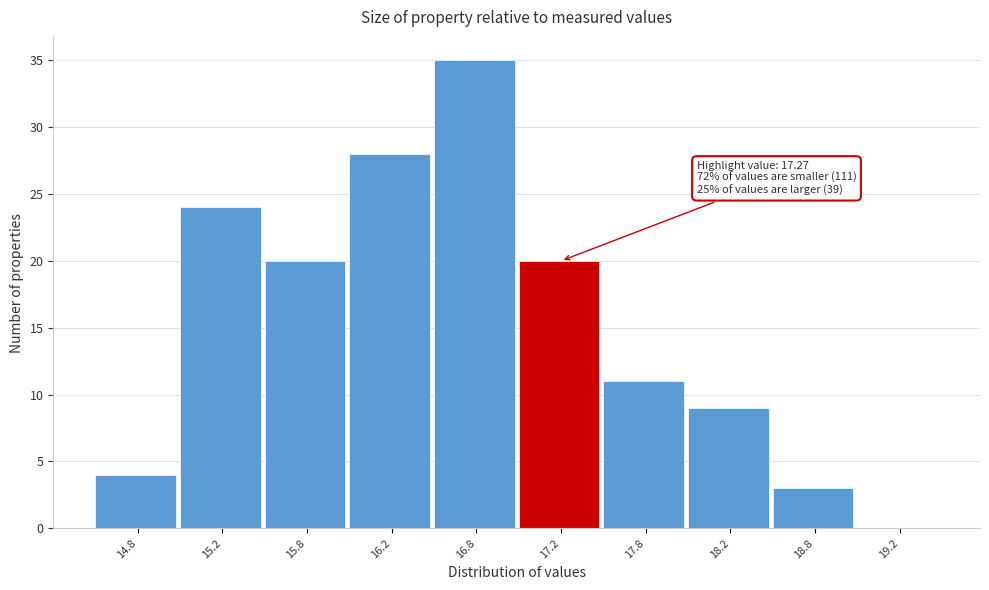

Reading right to left, list all the values displayed in this chart.

19.2=0	18.8=3	18.2=9	17.8=11	17.2=20	16.8=35	16.2=28	15.8=20	15.2=24	14.8=4